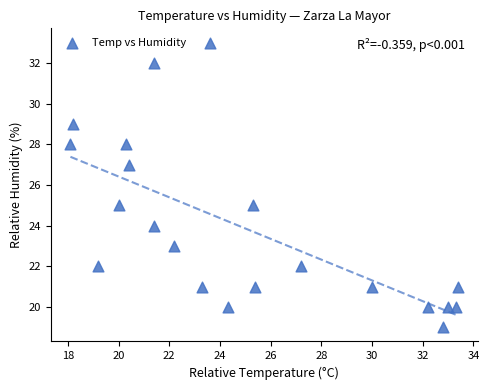

What is the range of Y values (max minus min)?

14